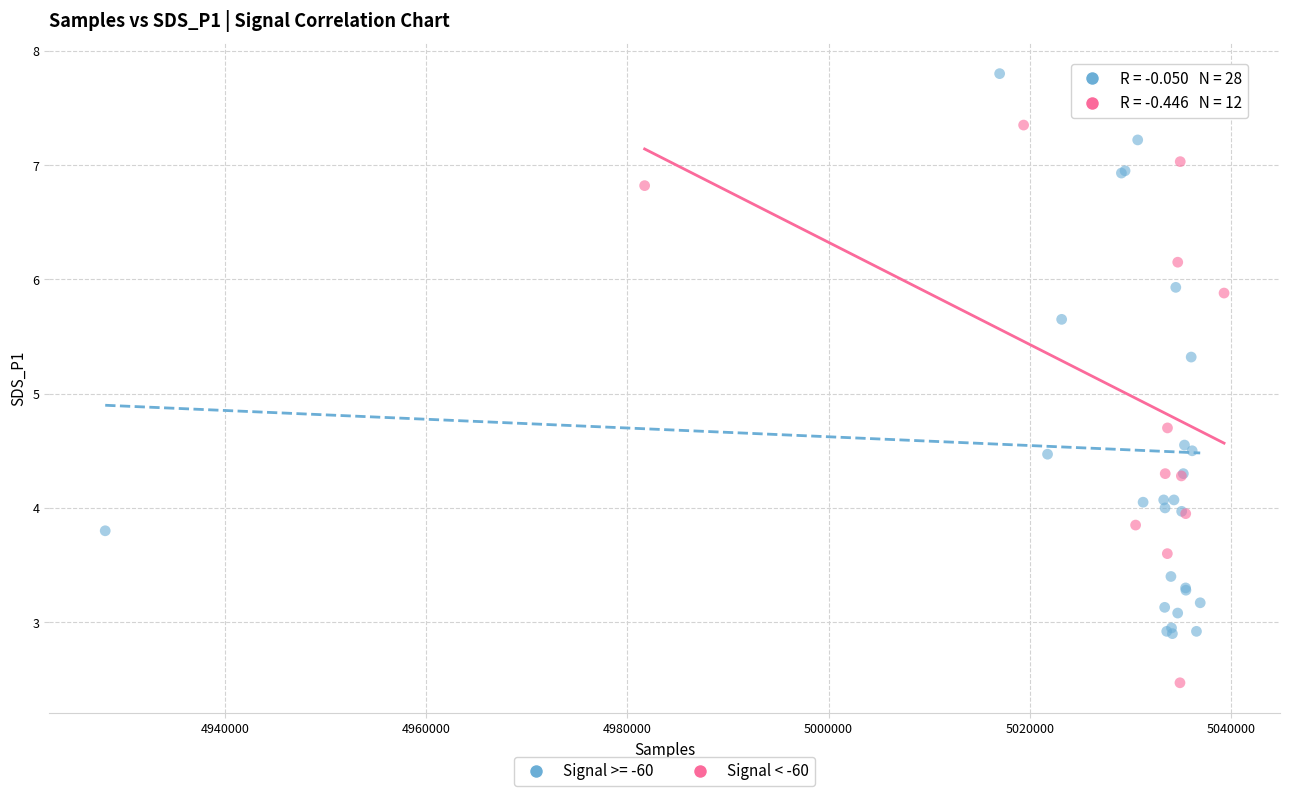

Which series contains the lowest Y value?

Signal < -60